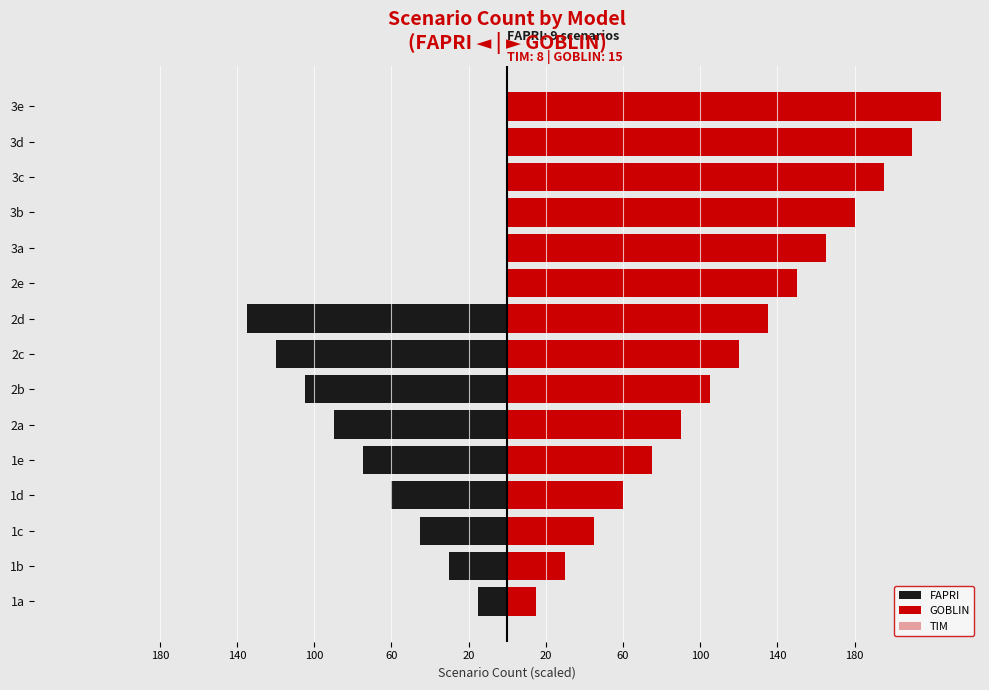

Reading left to right, list all the values displayed in this chart.

FAPRI: -15.0	-30.0	-45.0	-60.0	-75.0	-90.0	-105.0	-120.0	-135.0	0.0	0.0	0.0	0.0	0.0	0.0
GOBLIN: 15.0	30.0	45.0	60.0	75.0	90.0	105.0	120.0	135.0	150.0	165.0	180.0	195.0	210.0	225.0
TIM: 7.5	15.0	22.5	30.0	37.5	45.0	52.5	60.0	0.0	0.0	0.0	0.0	0.0	0.0	0.0